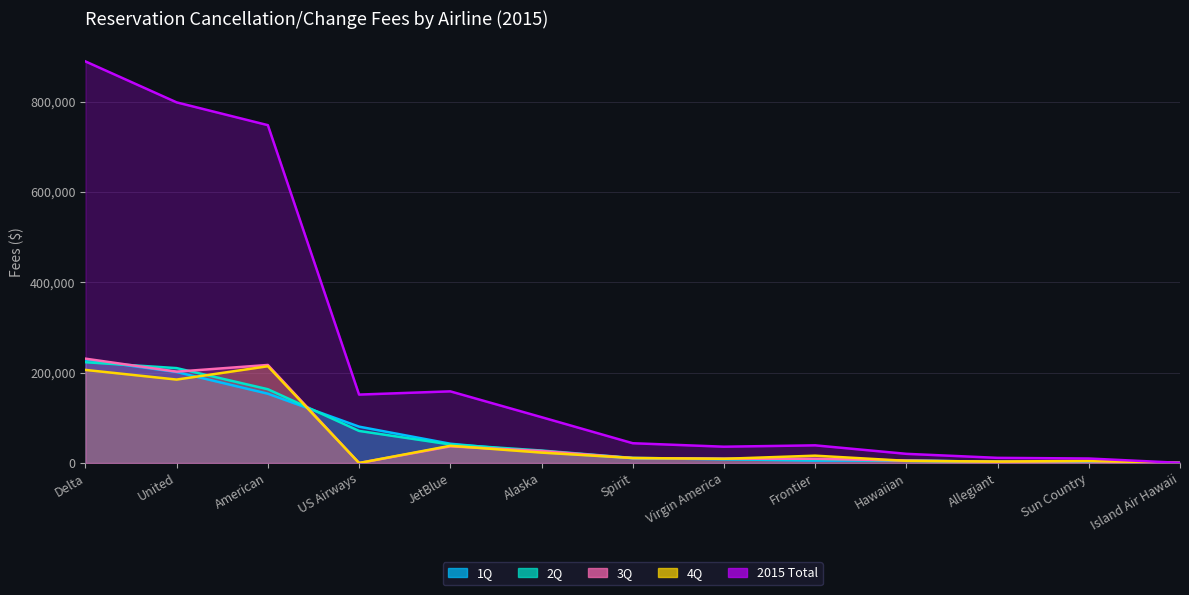

List the series in order of their peak value, lowest first.

4Q, 2Q, 1Q, 3Q, 2015 Total